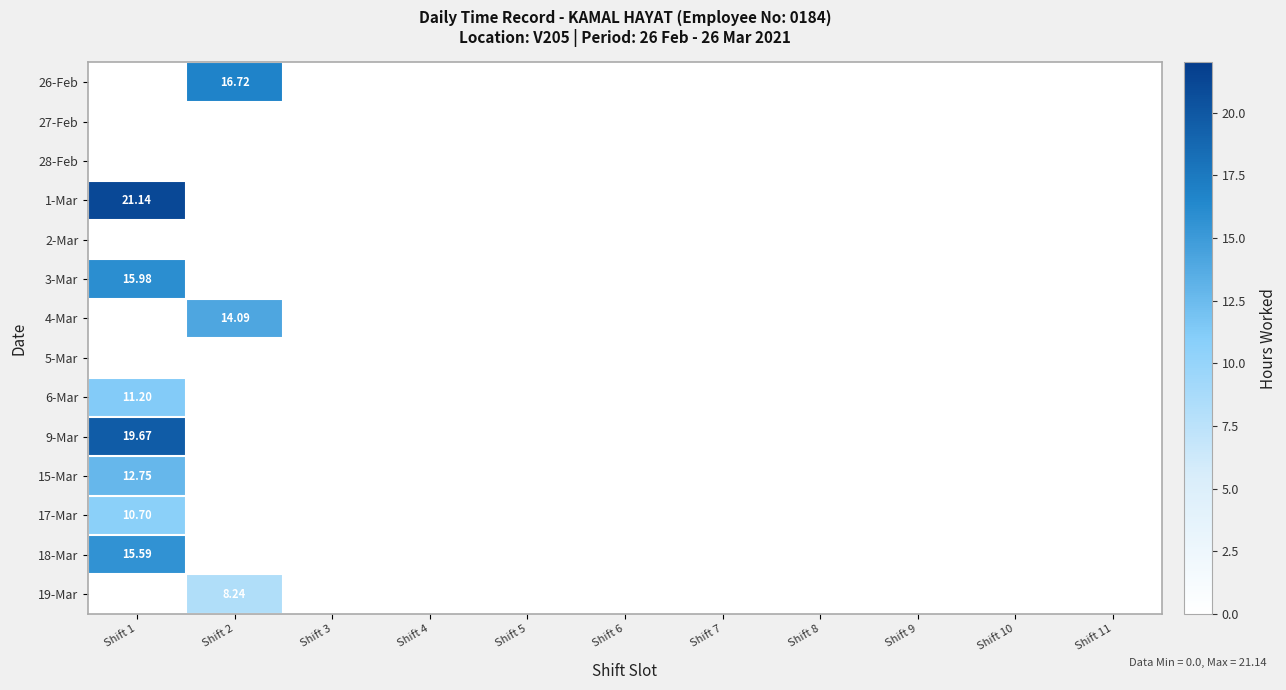

List the labels in order of 1-Mar value, largest first.

Shift 1, Shift 2, Shift 3, Shift 4, Shift 5, Shift 6, Shift 7, Shift 8, Shift 9, Shift 10, Shift 11